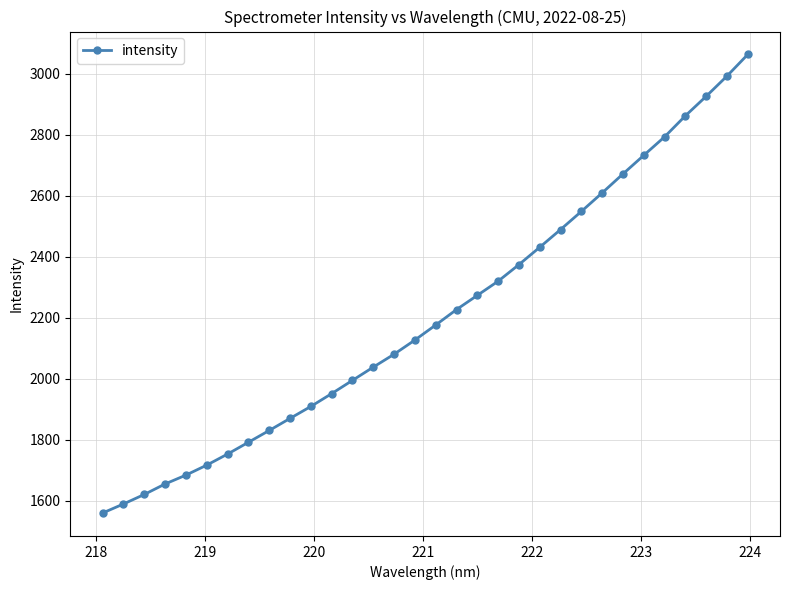

True or false: the data has more than 2 interior local peaks.

False